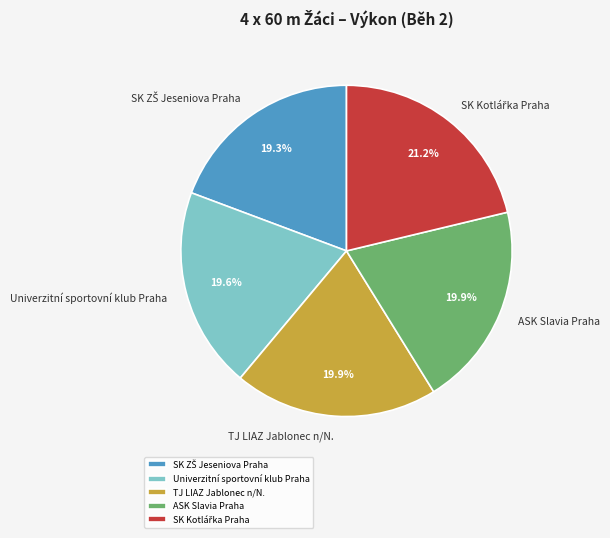

Does any single category account for the majority?

No